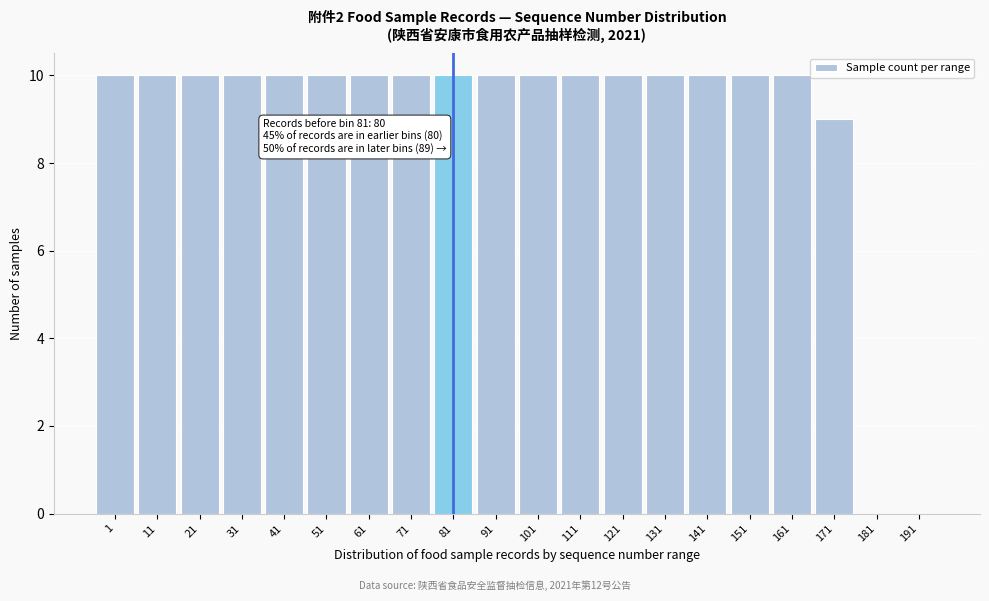

Reading left to right, transcribe all the data shown in this chart.

1=10	11=10	21=10	31=10	41=10	51=10	61=10	71=10	81=10	91=10	101=10	111=10	121=10	131=10	141=10	151=10	161=10	171=9	181=0	191=0